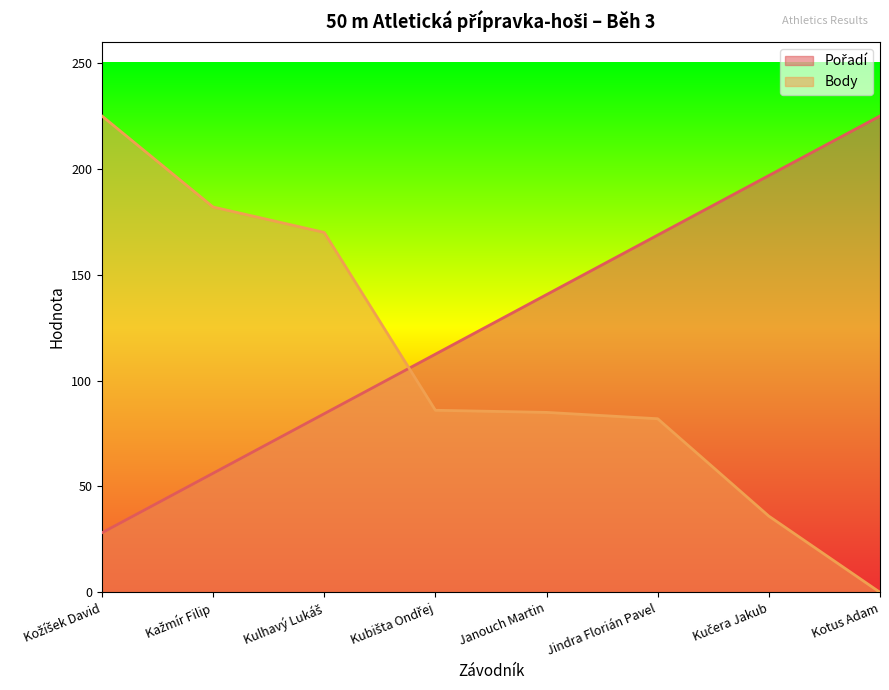

True or false: Body has more than 1 interior local peaks.

False